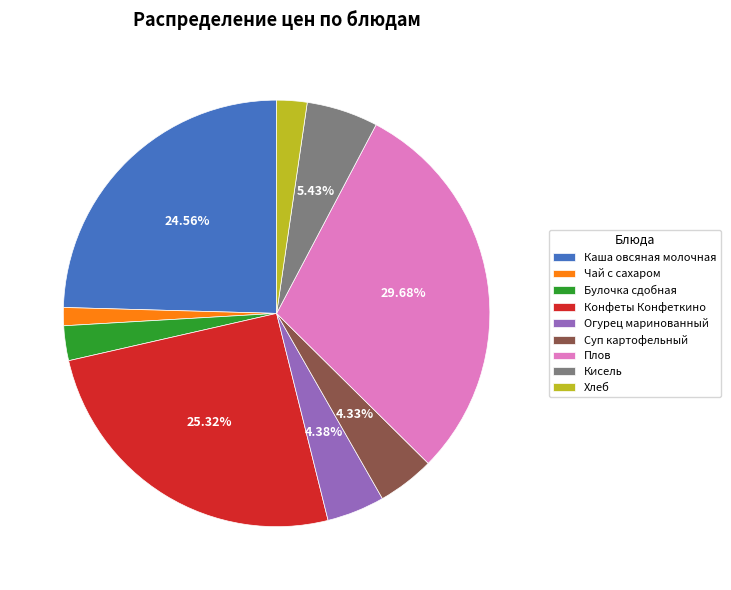

To the nearest percent, what percentage of the pie is Огурец маринованный?

4%